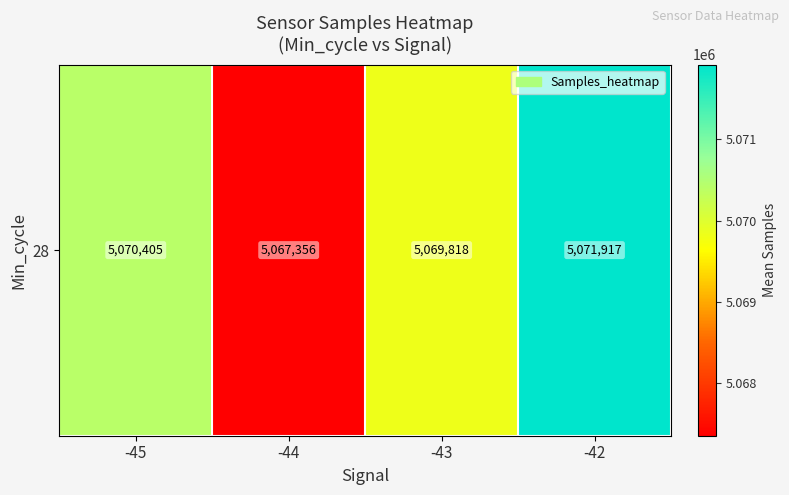

Reading left to right, what are all the values shown in this chart?

-45=5070405.0	-44=5067355.5	-43=5069818.4	-42=5071917.0